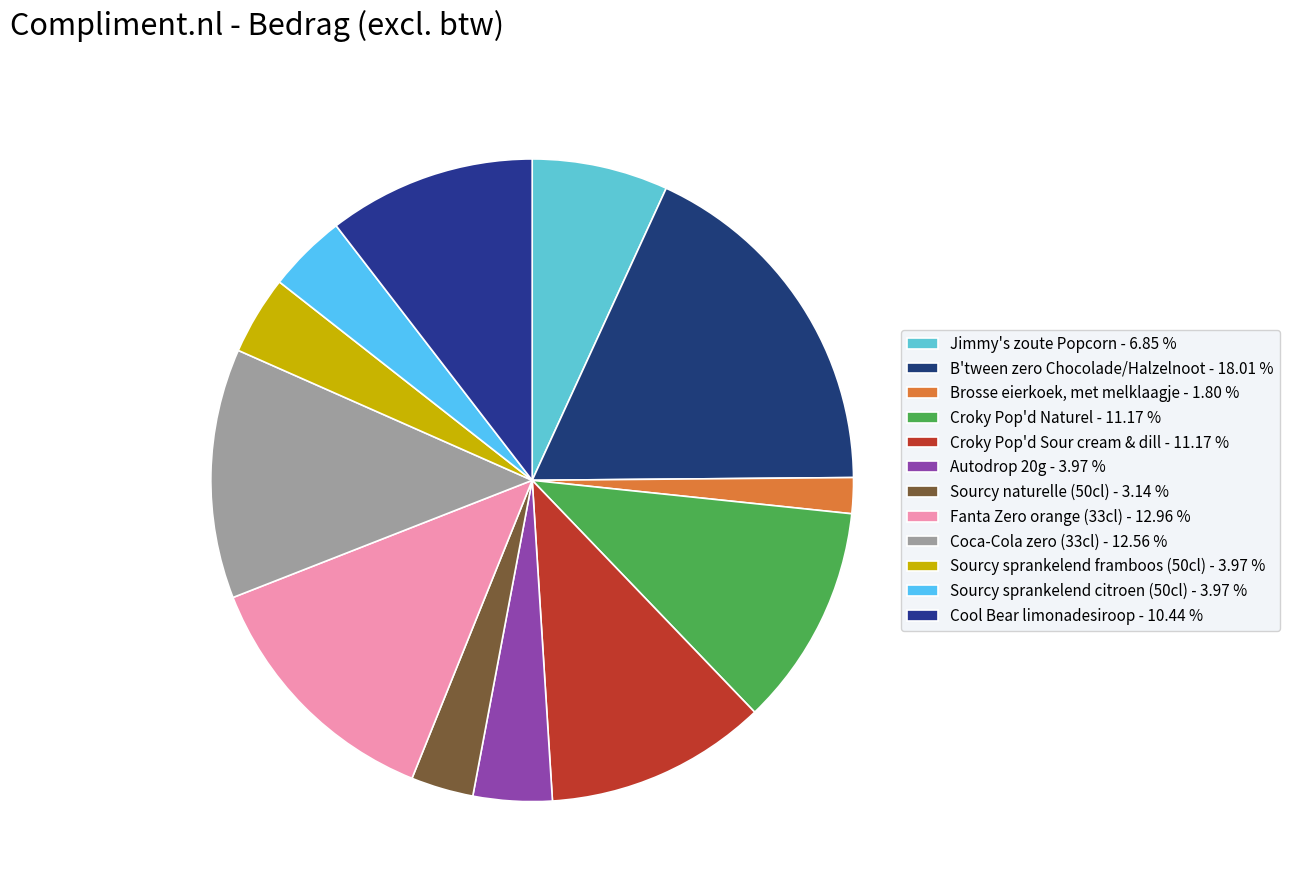

Count the number of slices in the pie.

12